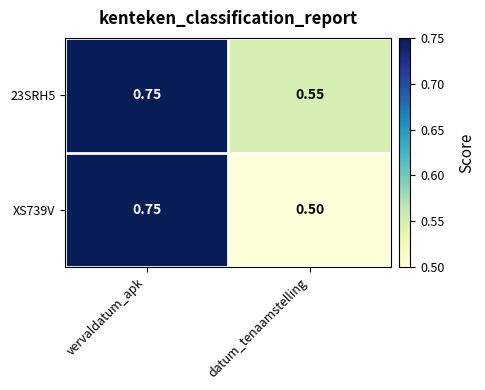

Rank the categories by 23SRH5 value from highest to lowest.

vervaldatum_apk, datum_tenaamstelling